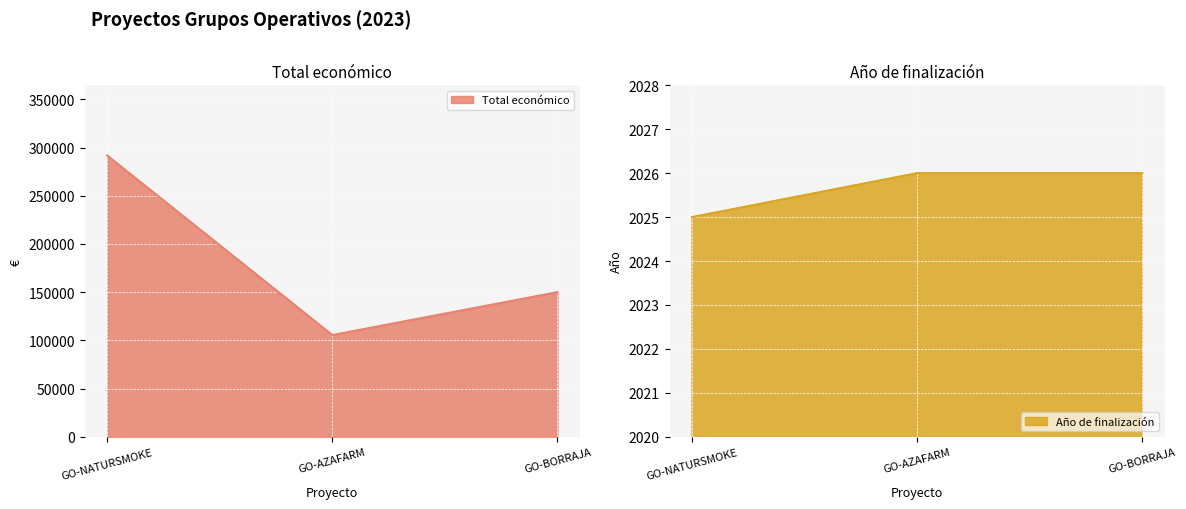

List the labels in order of Total económico value, largest first.

GO-NATURSMOKE, GO-BORRAJA, GO-AZAFARM